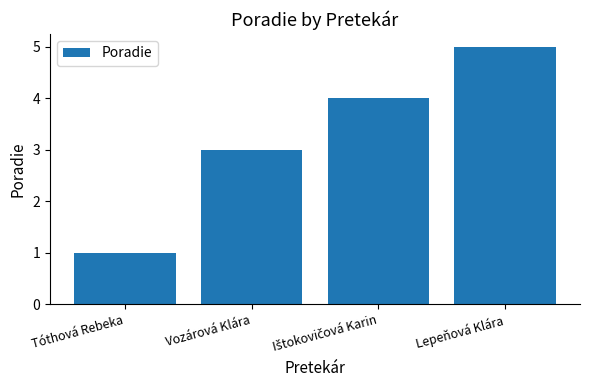

Reading left to right, extract all data points from this chart.

1	3	4	5